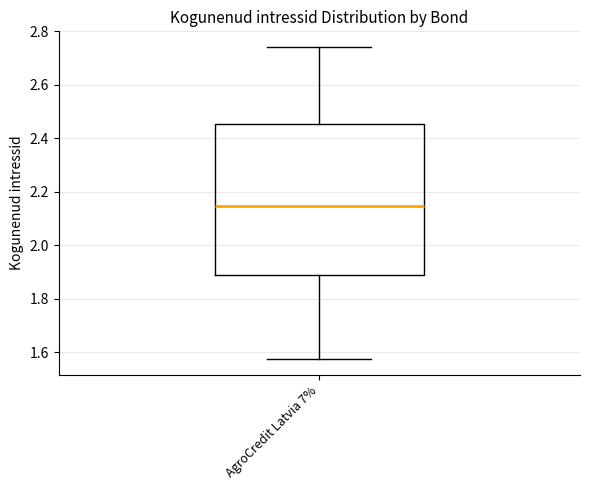

Read this box plot against the y-axis: the position of the median line, the range covered by the box, and the ends of both whiskers. The values are not printed on the chart, so give them approximately, as read against the axis.

median 2.14, box 1.90 to 2.46, whiskers 1.58 to 2.74